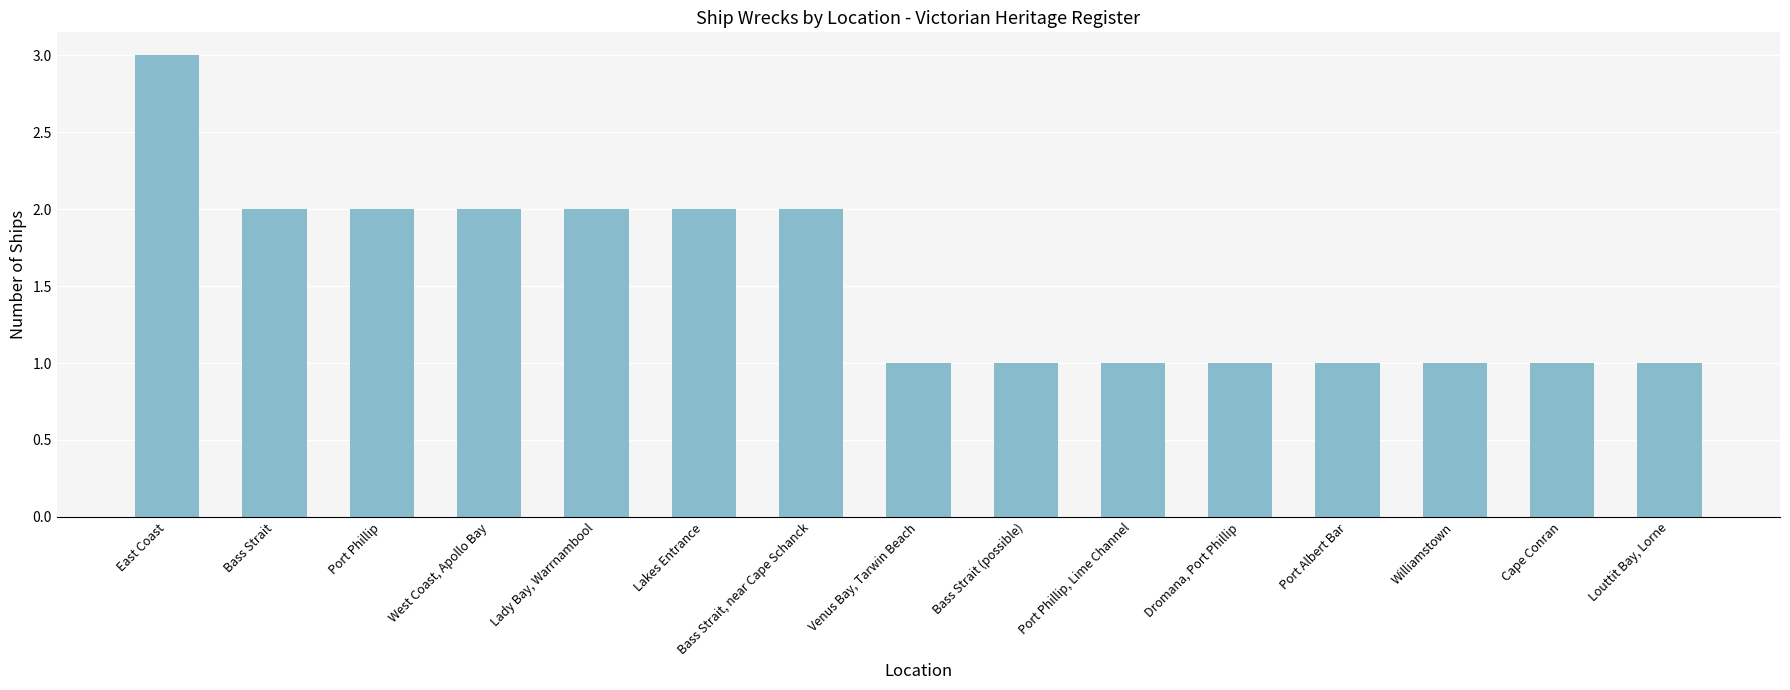

Reading left to right, extract all data points from this chart.

East Coast=3	Bass Strait=2	Port Phillip=2	West Coast, Apollo Bay=2	Lady Bay, Warrnambool=2	Lakes Entrance=2	Bass Strait, near Cape Schanck=2	Venus Bay, Tarwin Beach=1	Bass Strait (possible)=1	Port Phillip, Lime Channel=1	Dromana, Port Phillip=1	Port Albert Bar=1	Williamstown=1	Cape Conran=1	Louttit Bay, Lorne=1